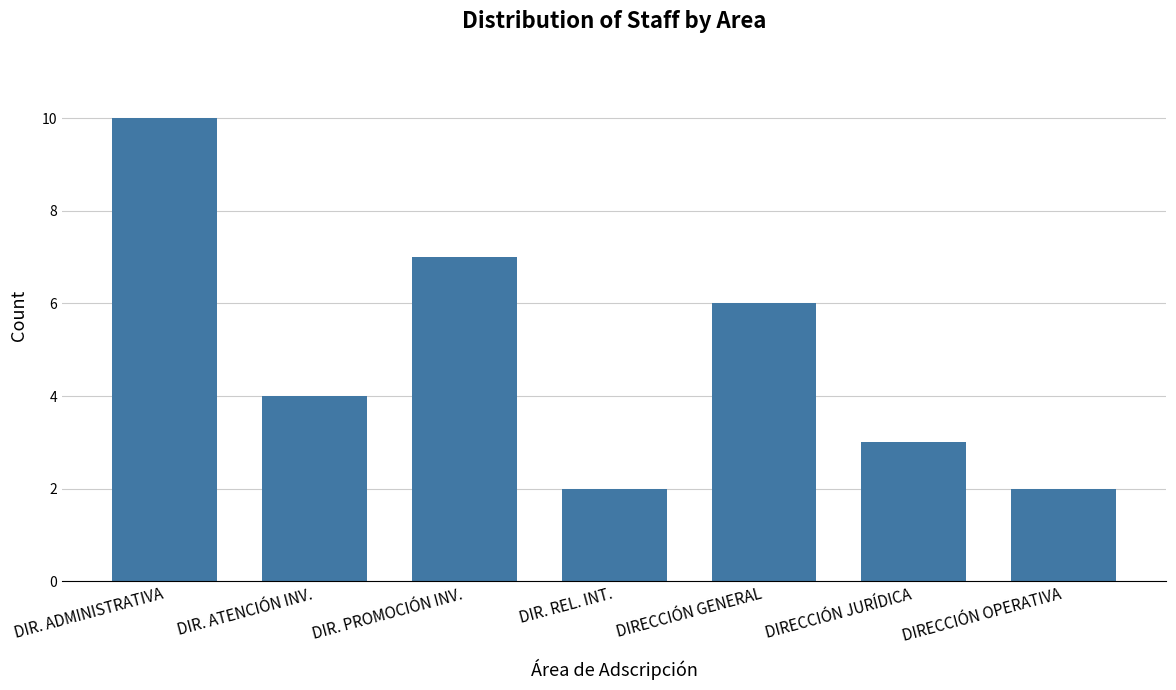

Where is the data nearest to the value 6?

DIRECCIÓN GENERAL